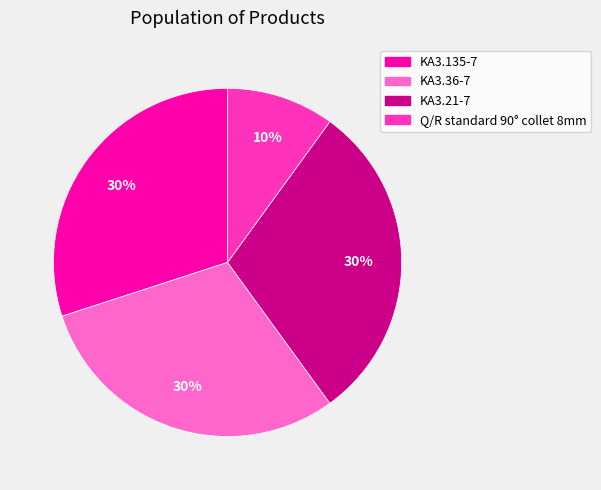

To the nearest percent, what is the combined percentage of Q/R standard 90° collet 8mm and KA3.21-7?

40%